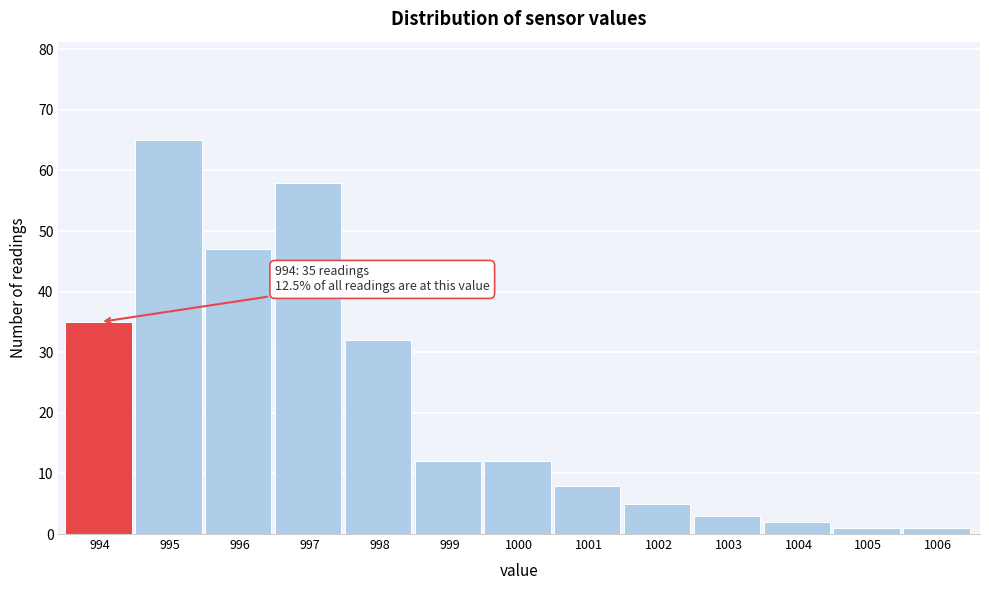

Reading right to left, list all the values displayed in this chart.

1	1	2	3	5	8	12	12	32	58	47	65	35